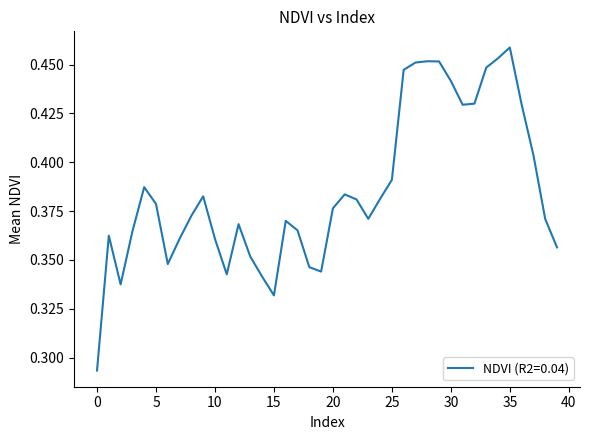

True or false: the data has more than 0 interior local peaks.

True